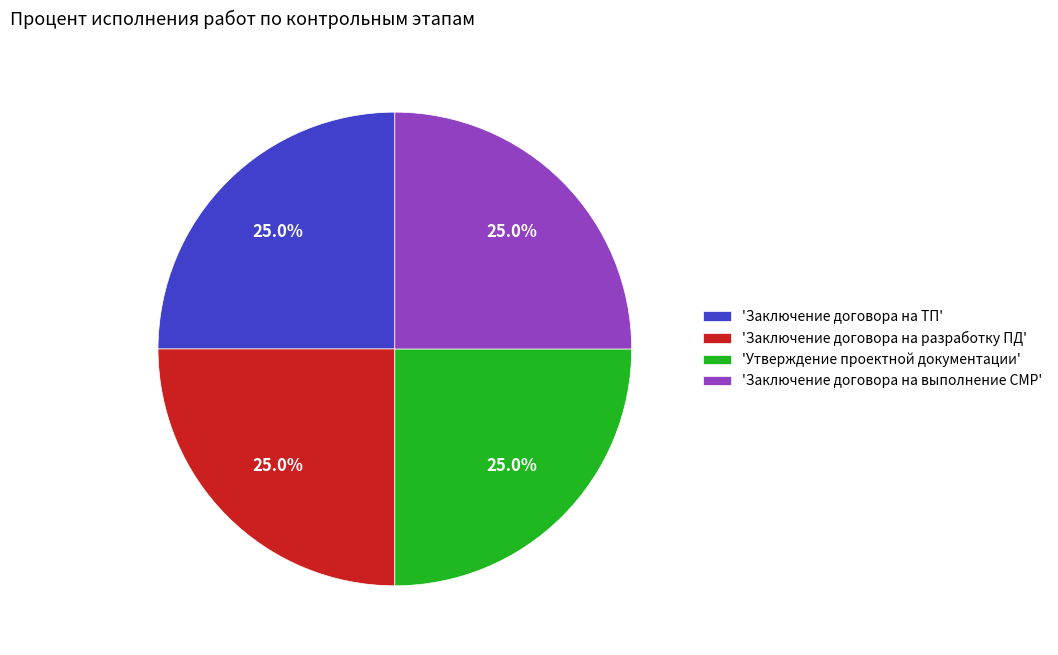

How many segments does this pie chart have?

4